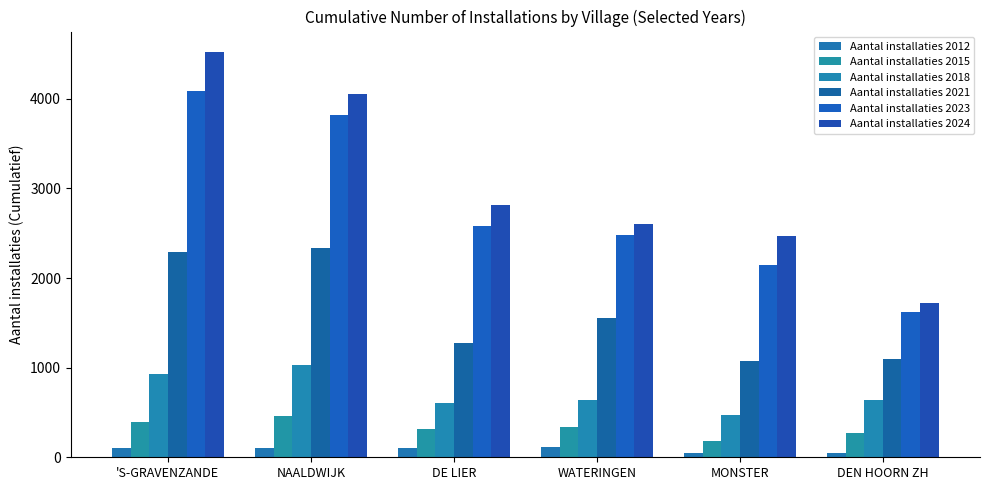

Which series has the largest total across all categories?

Aantal installaties 2024